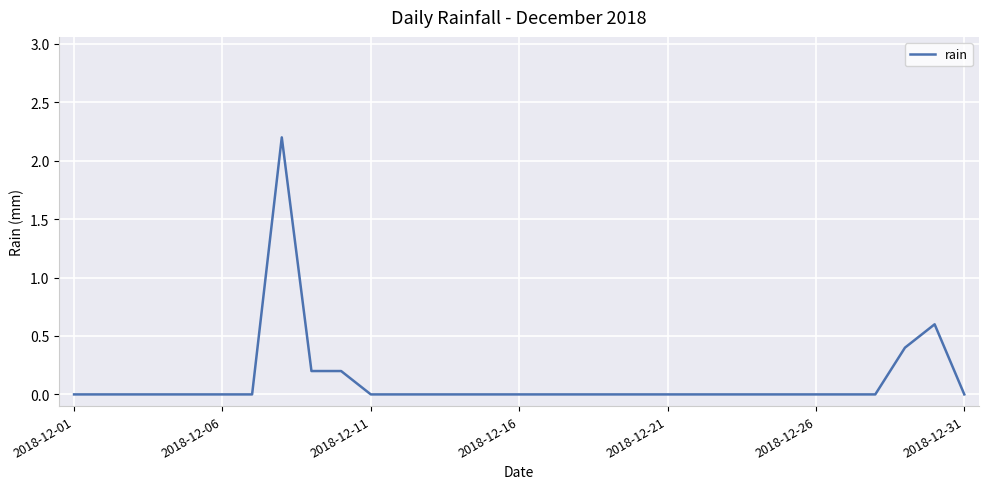

What is the greatest value displayed?

2.2